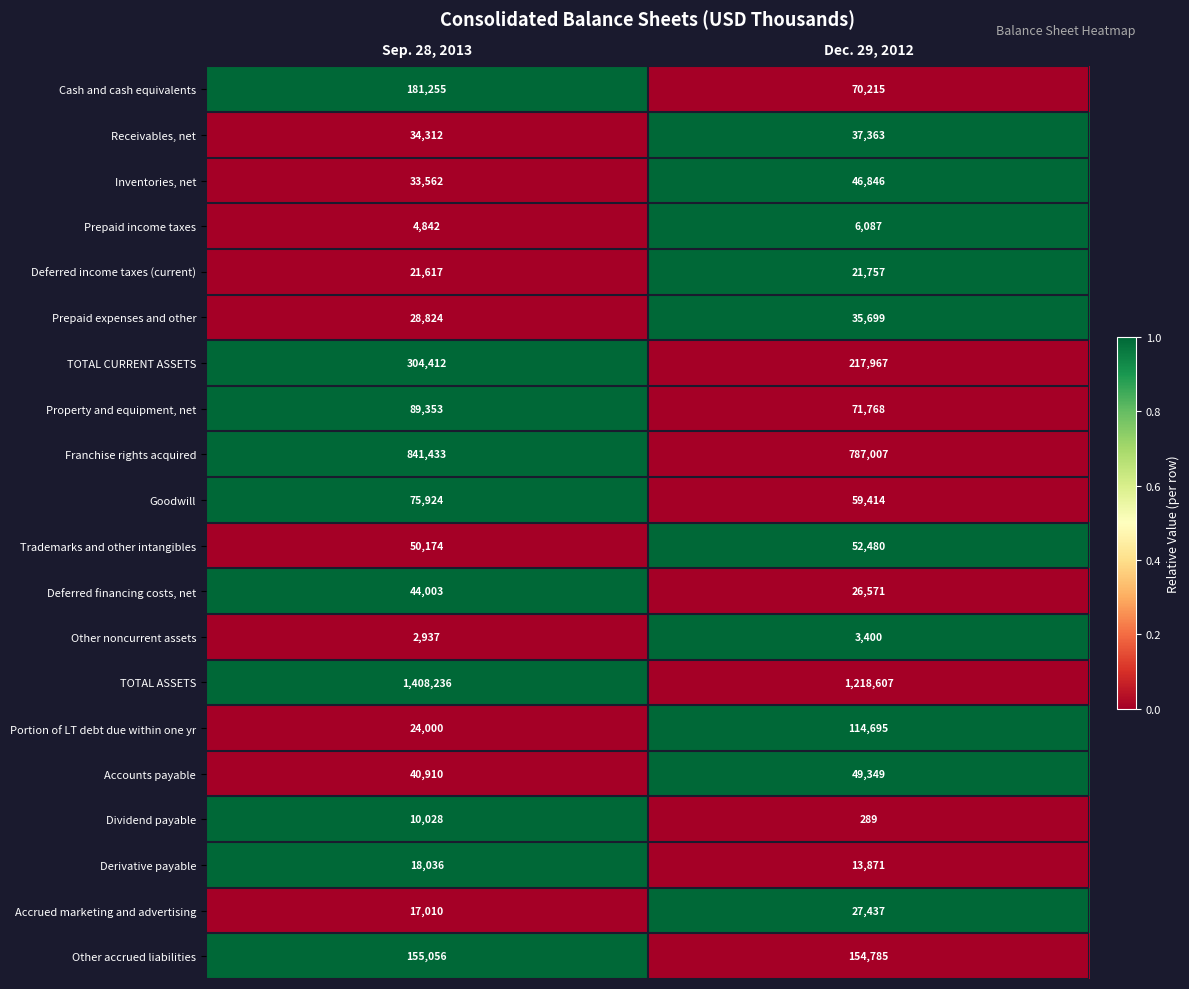

Which series has the largest range (max minus min)?

TOTAL ASSETS